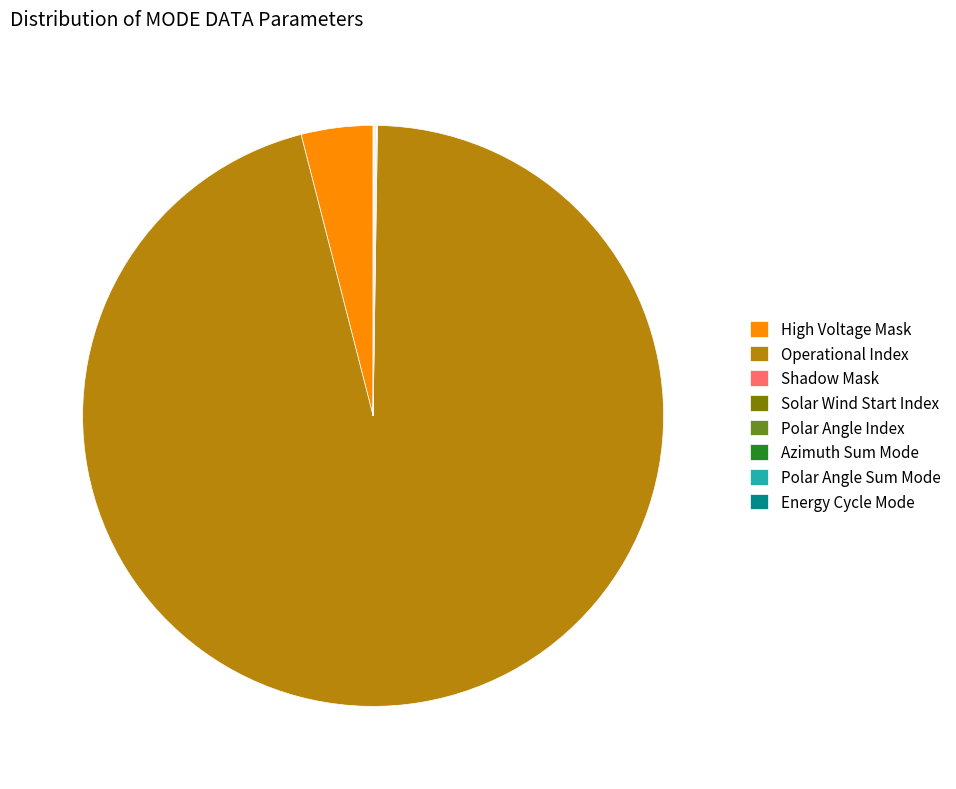

What is the majority slice?

Operational Index